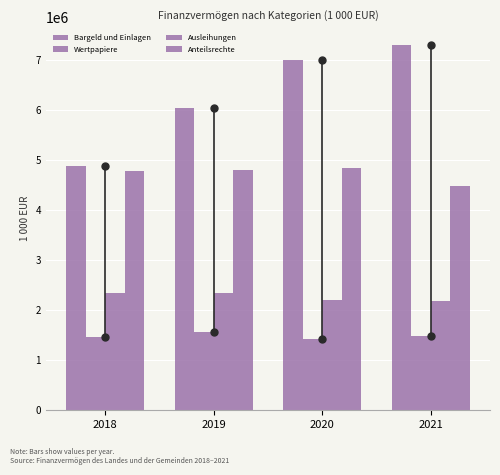

How many distinct data groups are displayed?

4